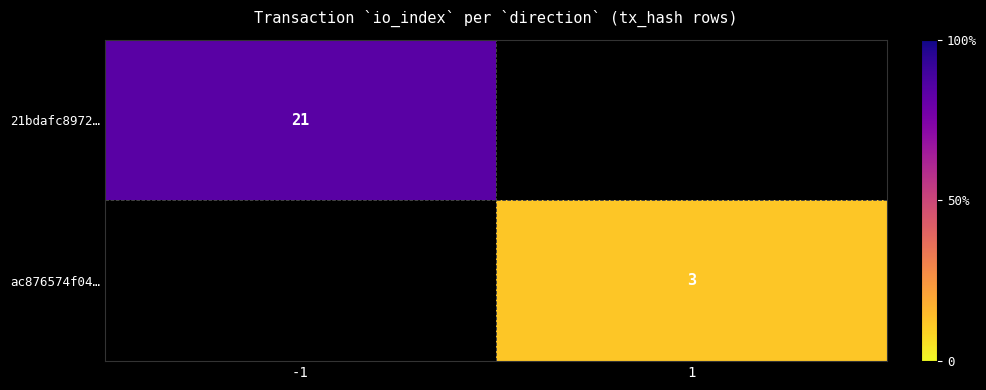

Is it true that ac876574f04… equals 3 at 1?

True